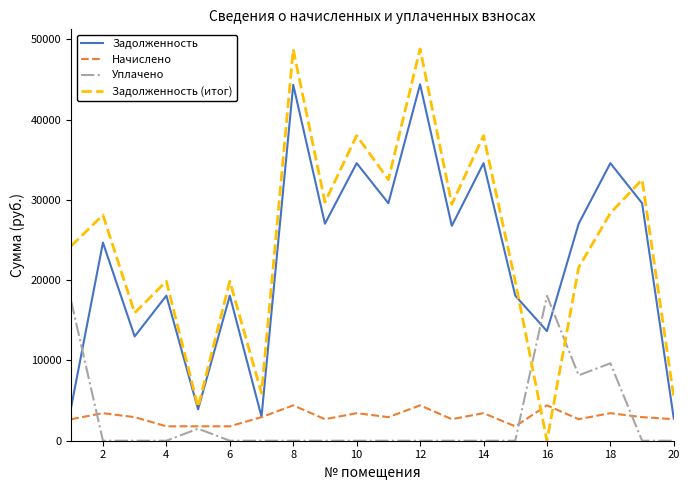

In Задолженность (итог), how many points are higher than both neighbors (excluding endpoints)?

8